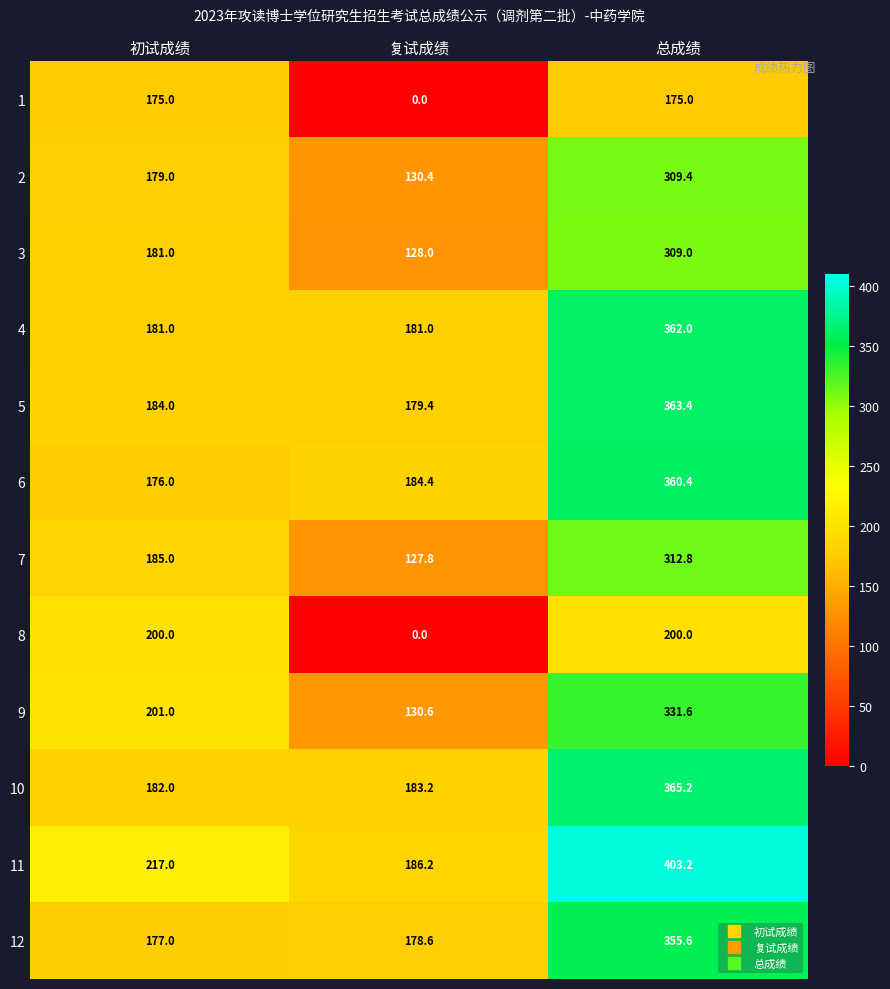

Which series has the largest total across all categories?

11